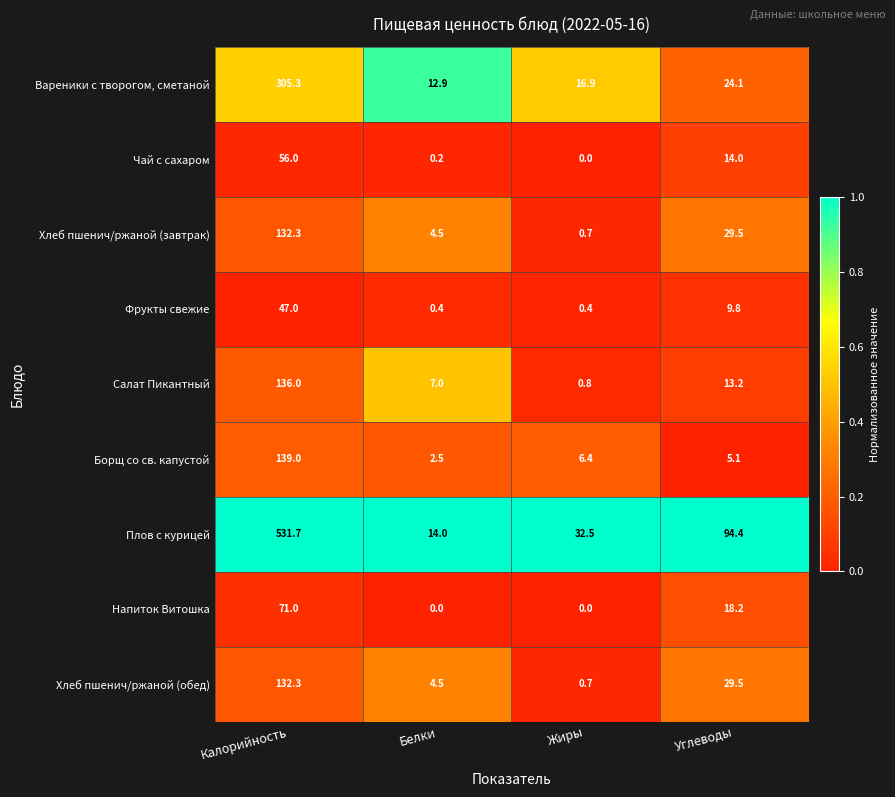

What is the difference between the highest and lowest values at Углеводы?

89.3